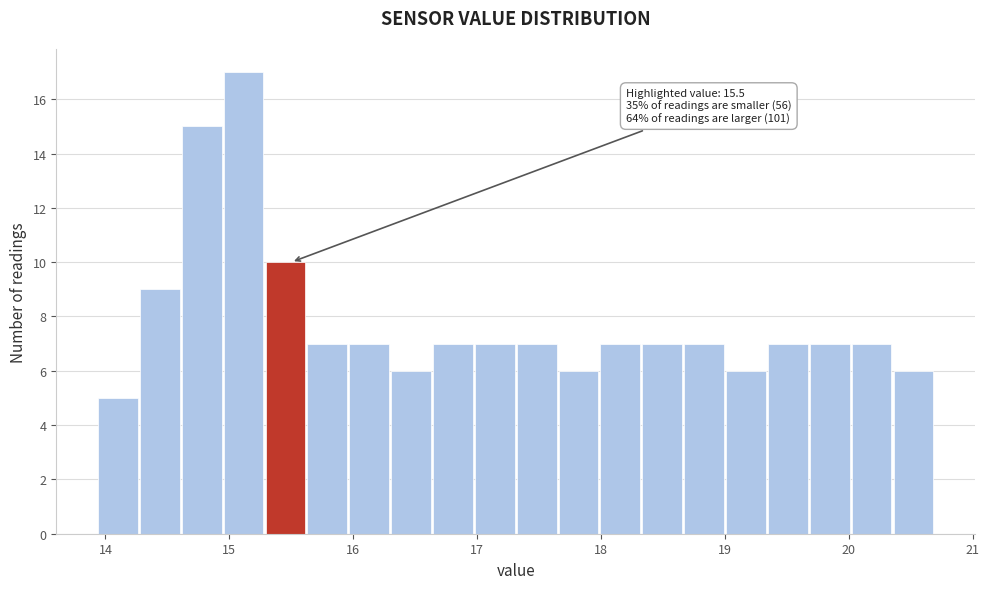

Read against the x-axis, roughly where is the centre of the tallest bar?

15.1